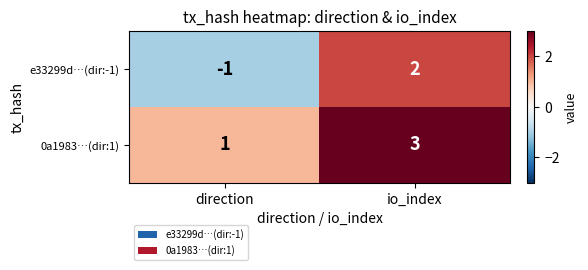

Rank the series at direction from lowest to highest value.

e33299d…(dir:-1), 0a1983…(dir:1)